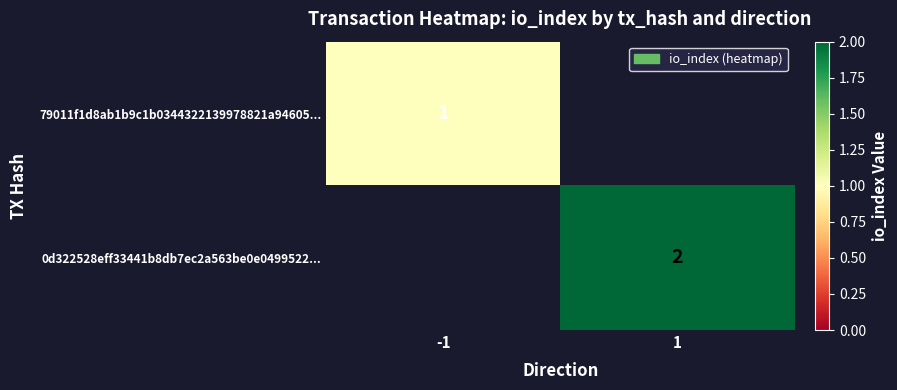

The 0d322528eff33441b8db7ec2a563be0e0499522... series shows 2.8 at 1. True or false?

False